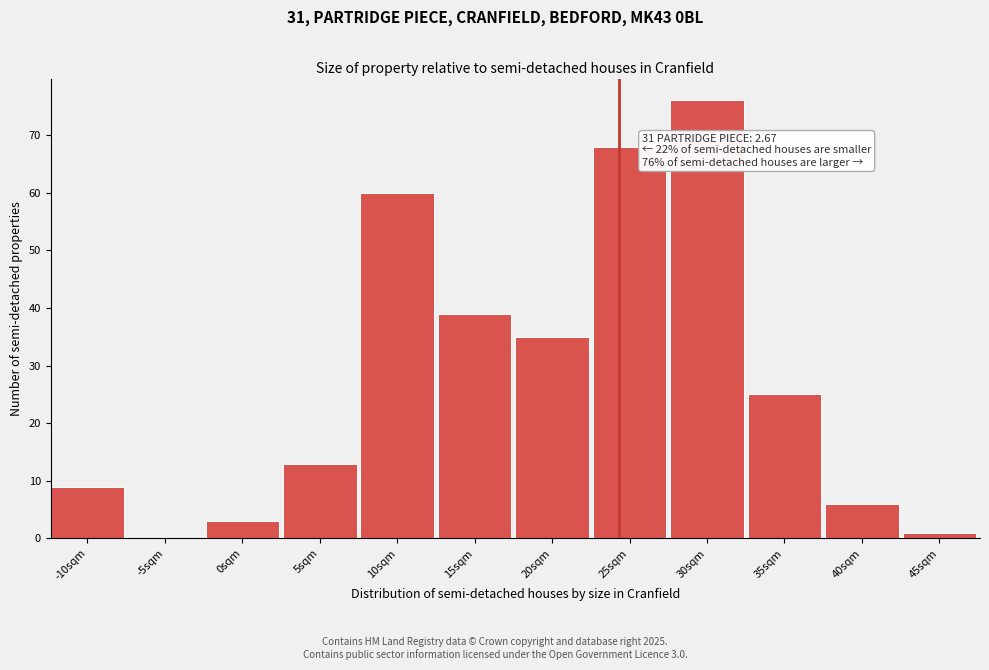

Reading left to right, transcribe all the data shown in this chart.

-10sqm=9	-5sqm=0	0sqm=3	5sqm=13	10sqm=60	15sqm=39	20sqm=35	25sqm=68	30sqm=76	35sqm=25	40sqm=6	45sqm=1